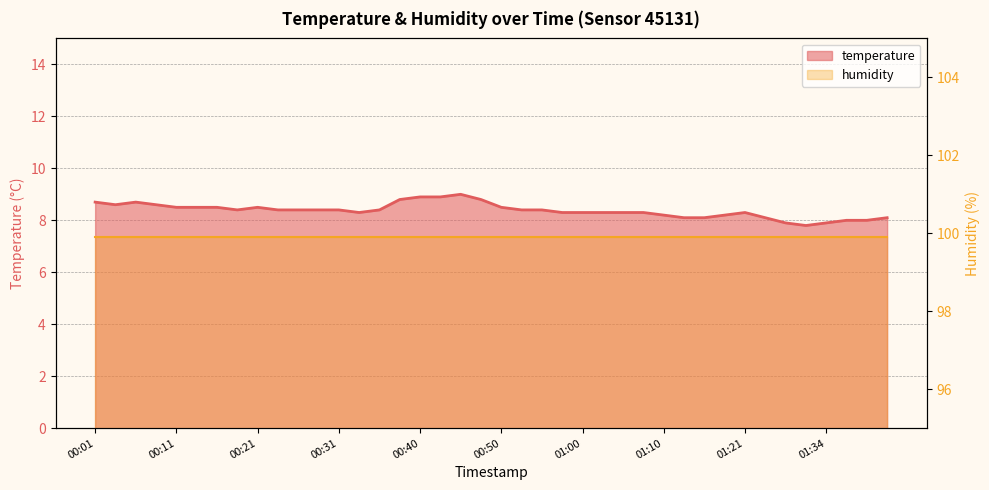

What is the maximum value shown in the chart?

9.0